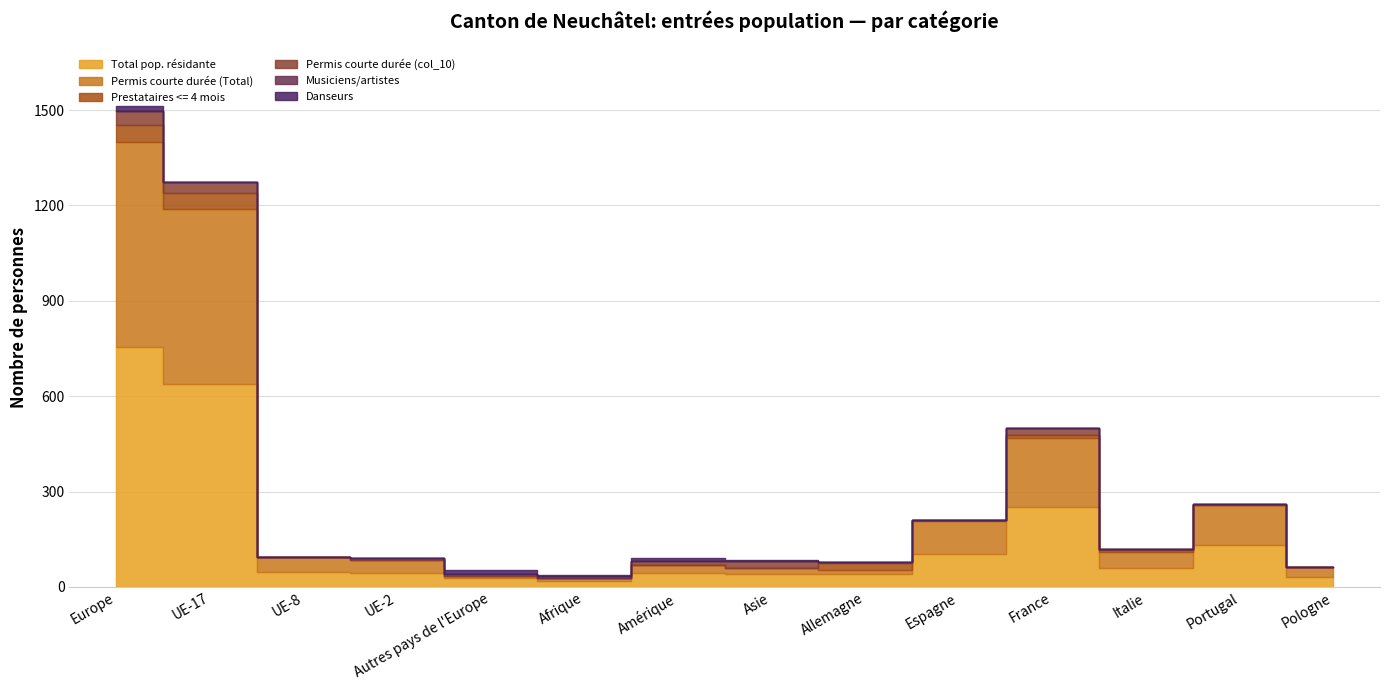

What is the difference between the second highest and minimum values in the Permis courte durée (col_10) series?

36